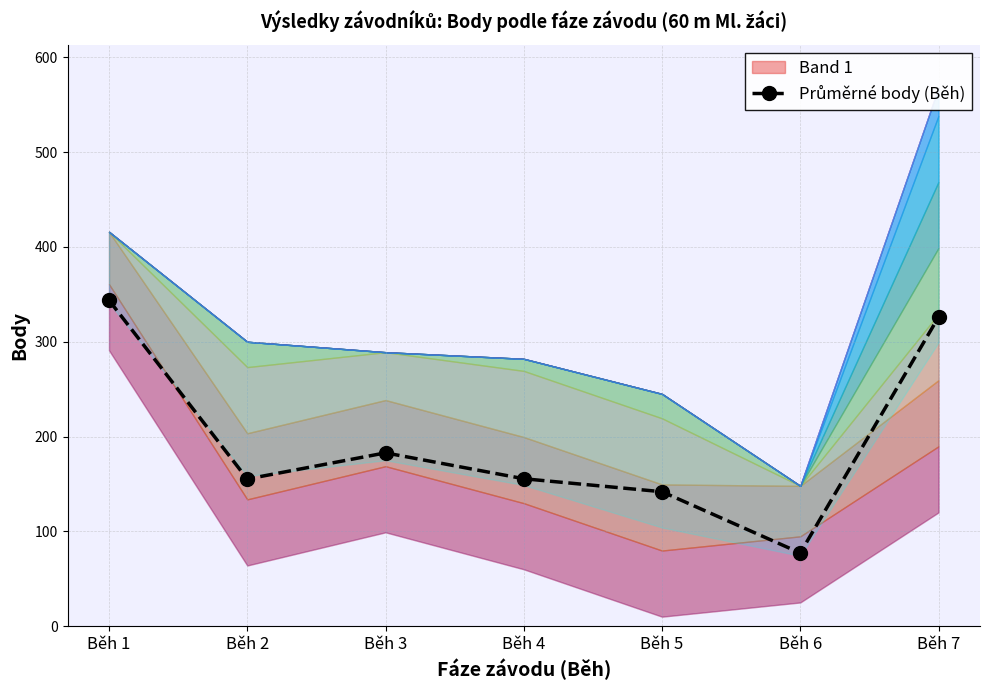

List the labels in order of value, largest first.

Běh 1, Běh 7, Běh 3, Běh 4, Běh 2, Běh 5, Běh 6